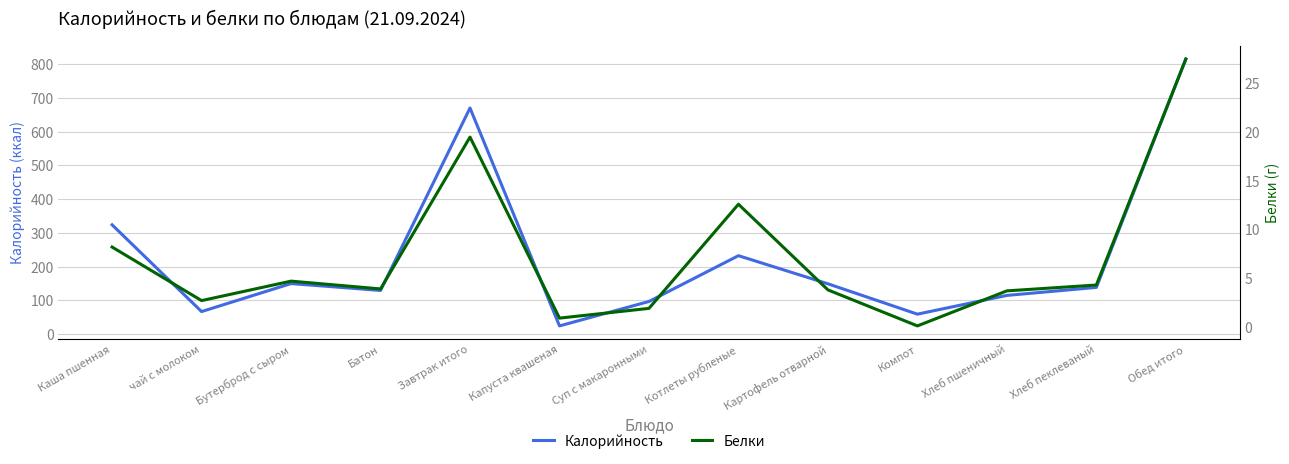

List the series in order of their peak value, lowest first.

Белки, Калорийность